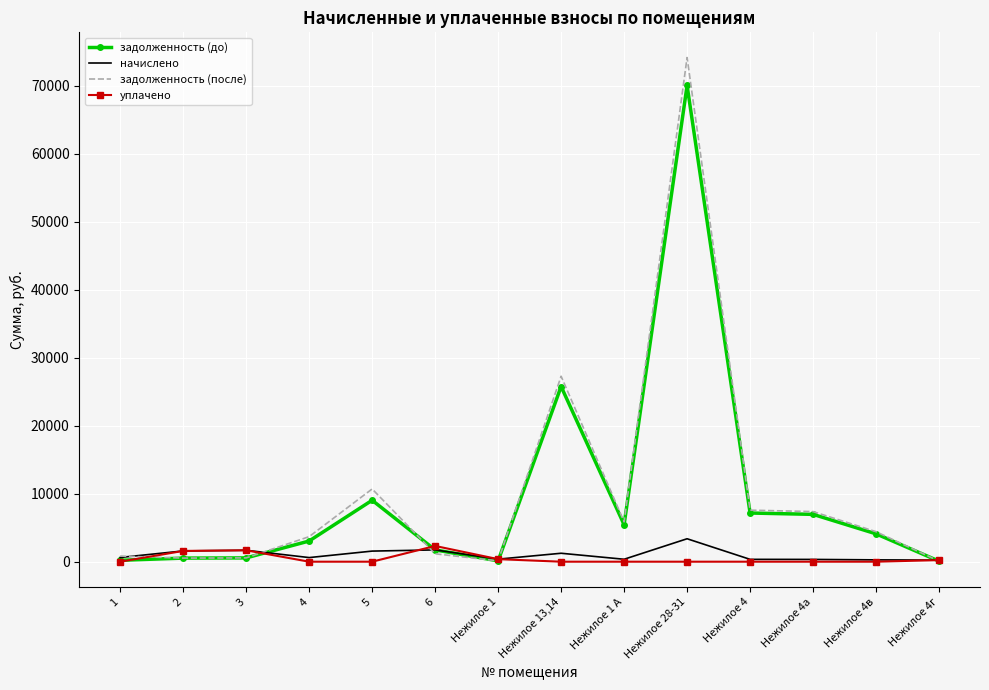

What is the difference between the maximum and minimum values in the задолженность (до) series?

69977.7